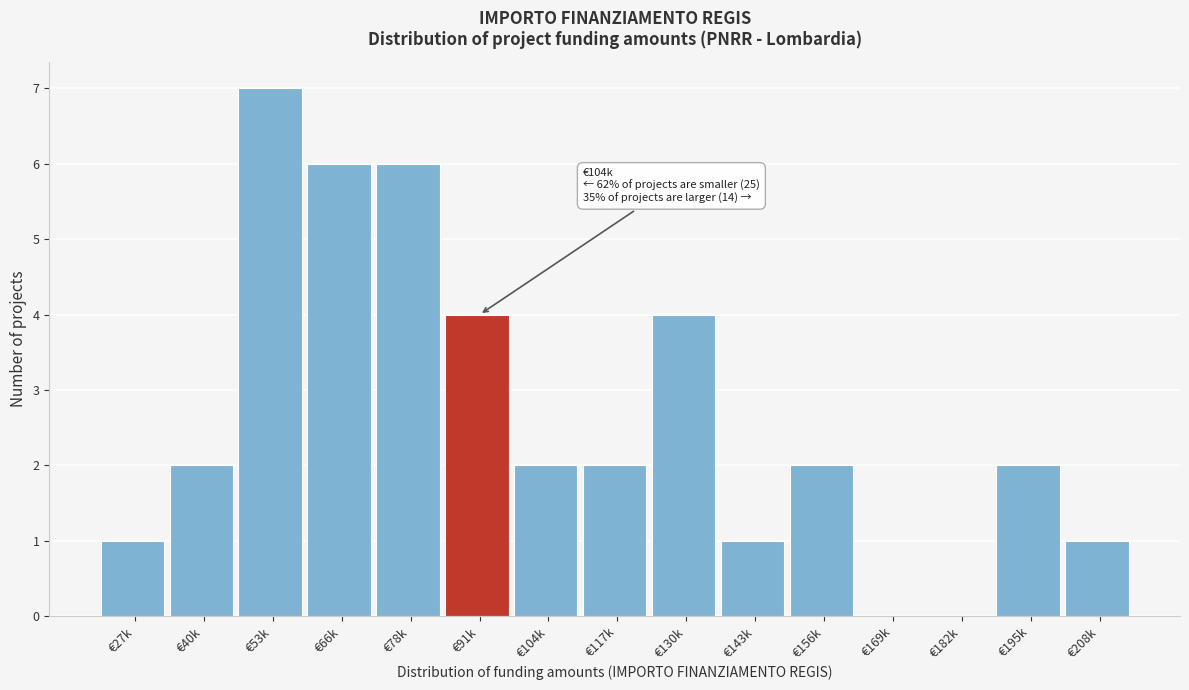

Reading right to left, transcribe all the data shown in this chart.

€208k=1	€195k=2	€182k=0	€169k=0	€156k=2	€143k=1	€130k=4	€117k=2	€104k=2	€91k=4	€78k=6	€66k=6	€53k=7	€40k=2	€27k=1